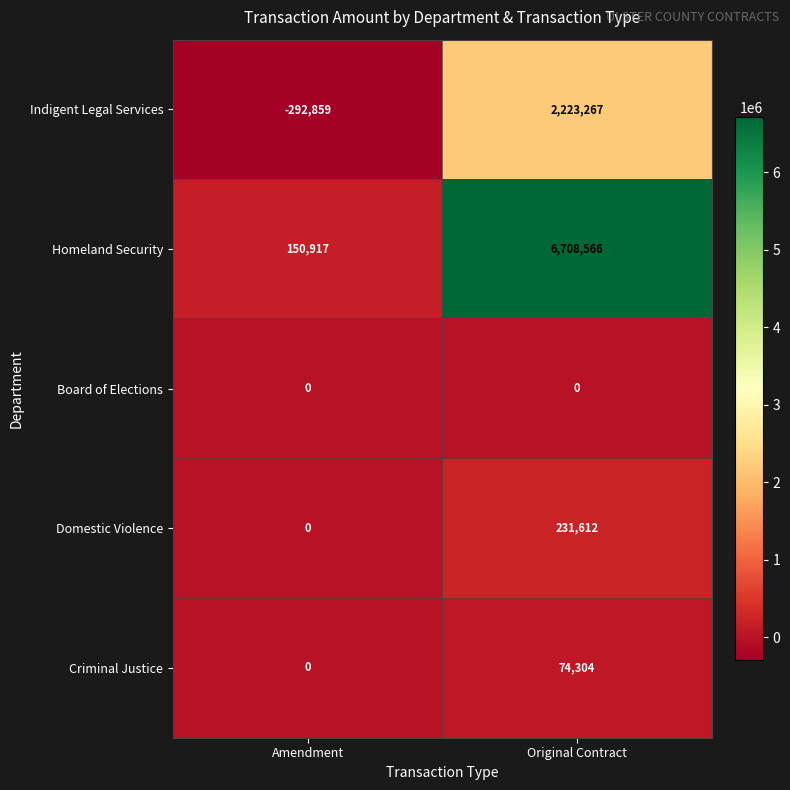

Which category has the highest value across all series?

Original Contract